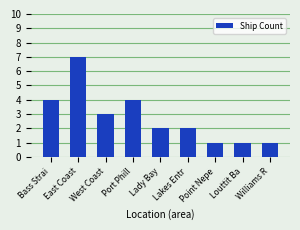

What is the sum of all values?

25